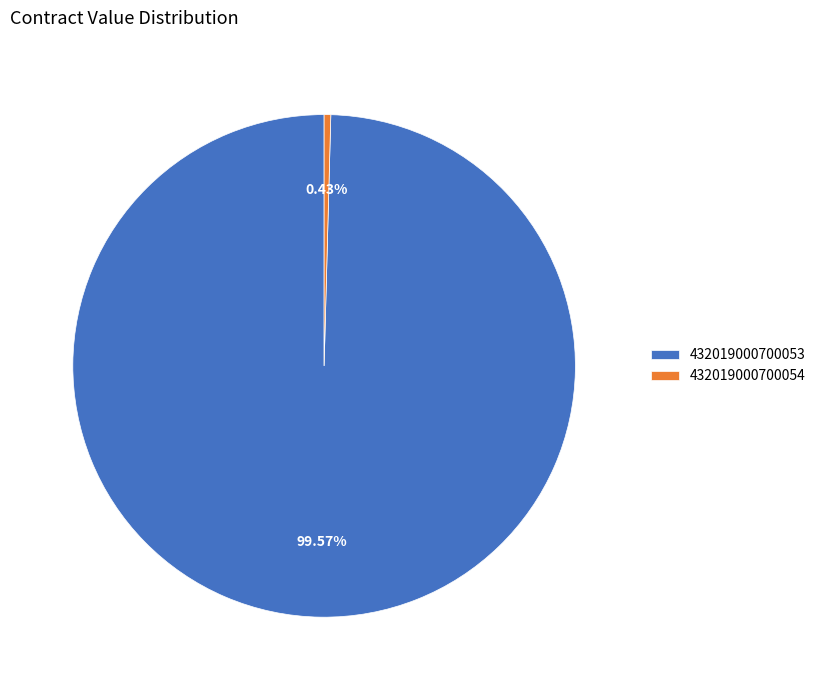

Count the number of slices in the pie.

2